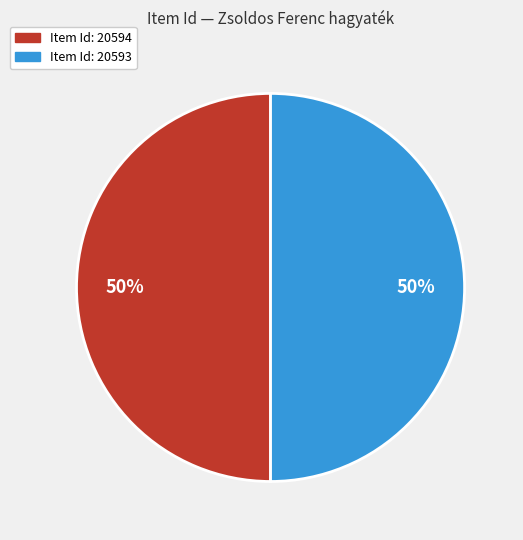

To the nearest percent, what is the average slice percentage?

50%